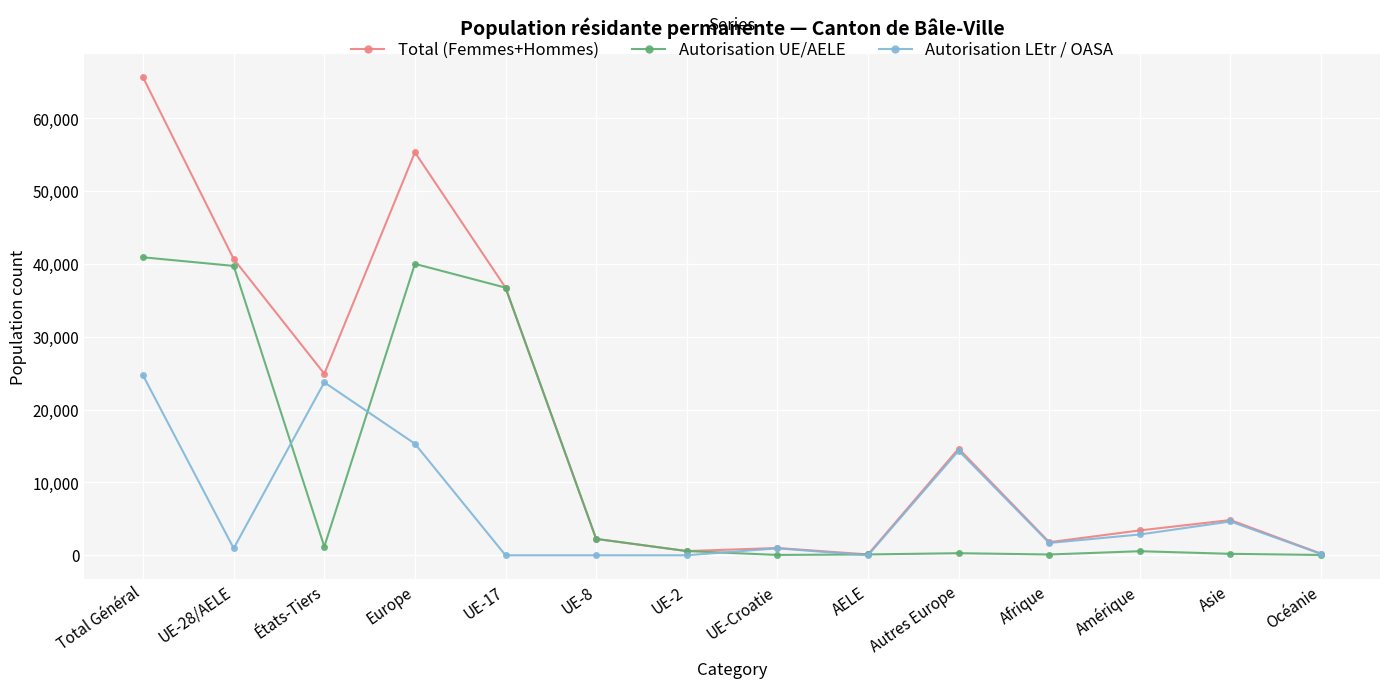

What position from the left is UE-17?

5